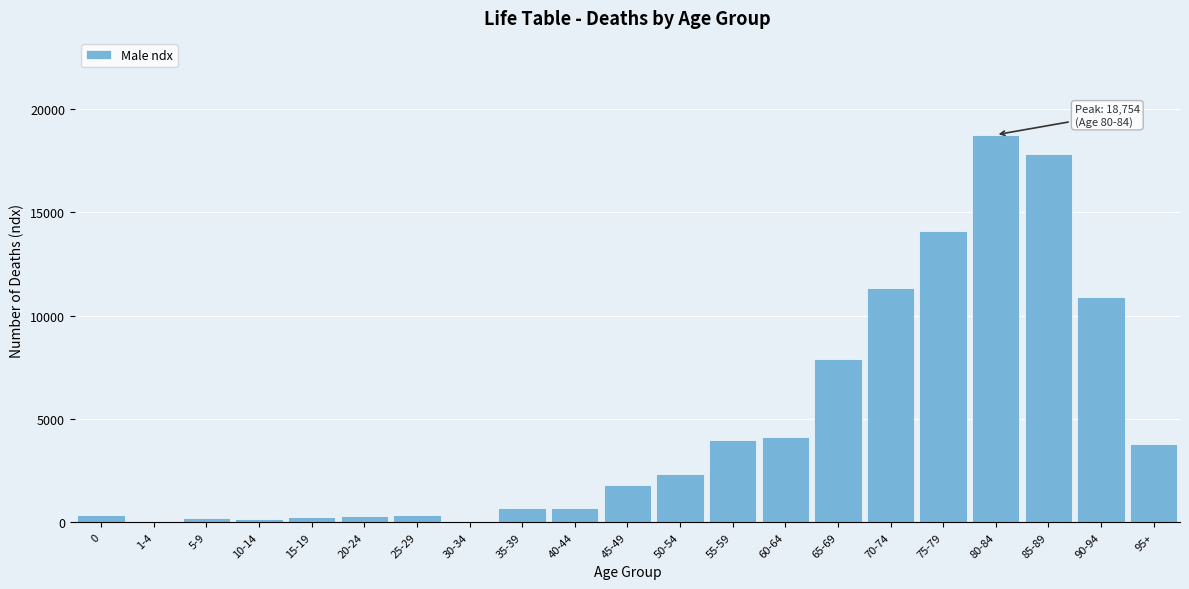

What is the greatest value displayed?

18754